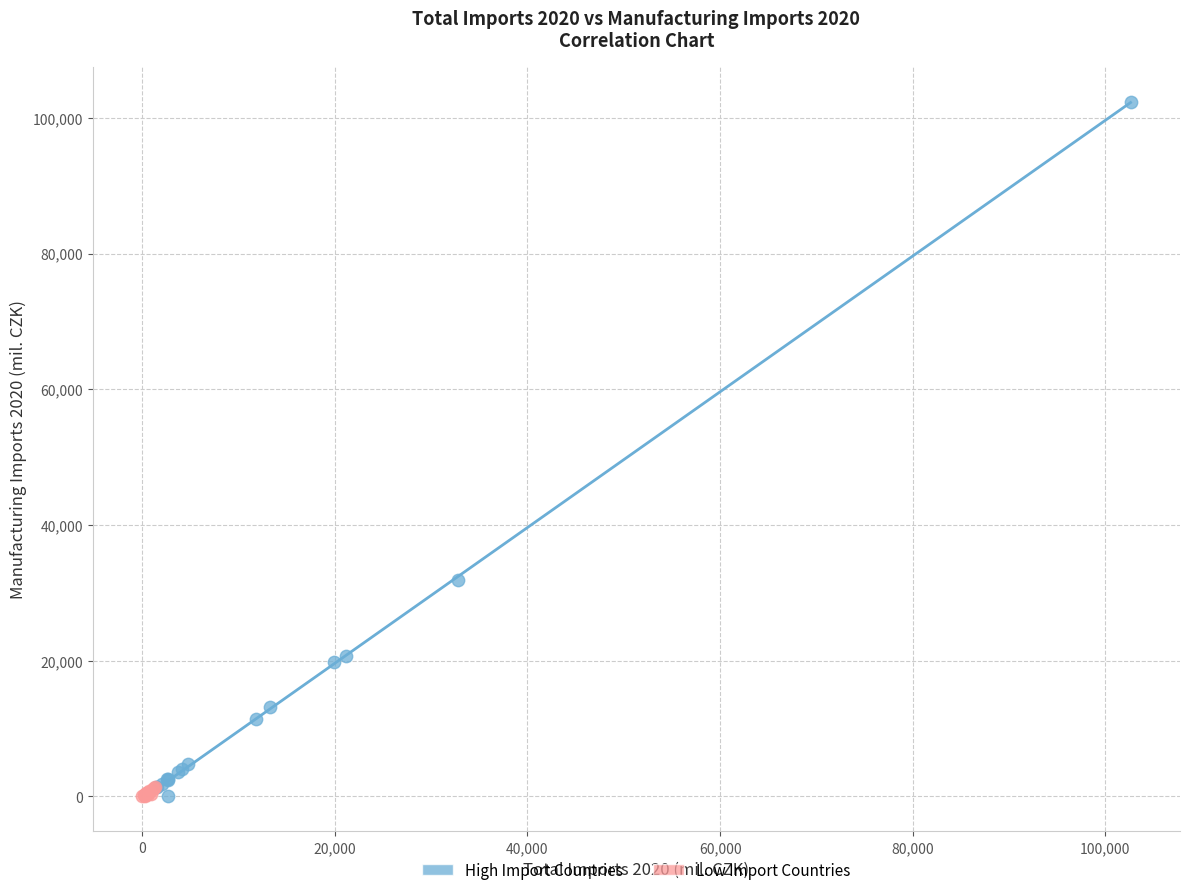

Which series reaches the maximum Y coordinate?

High Import Countries